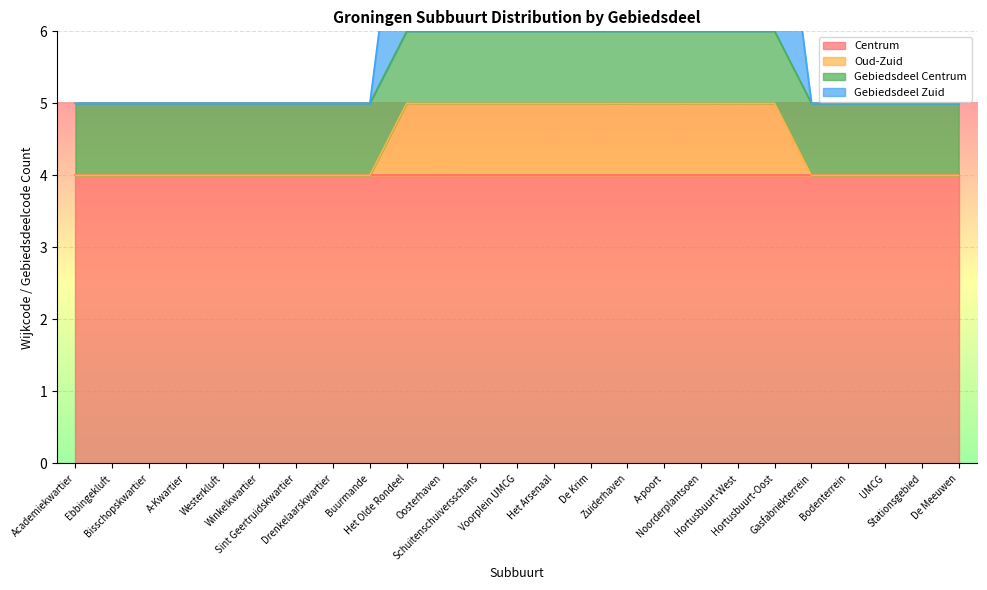

The value of Oud-Zuid at De Meeuwen is 2. True or false?

False